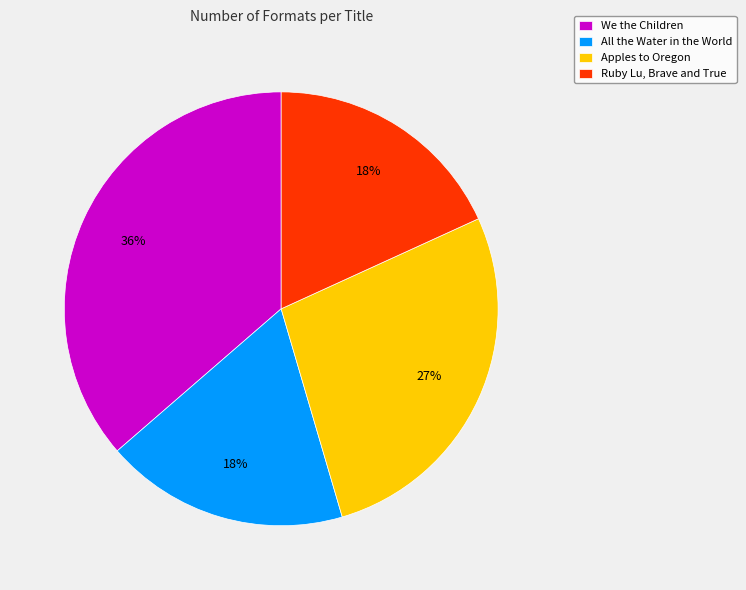

Is there a majority slice in this chart?

No